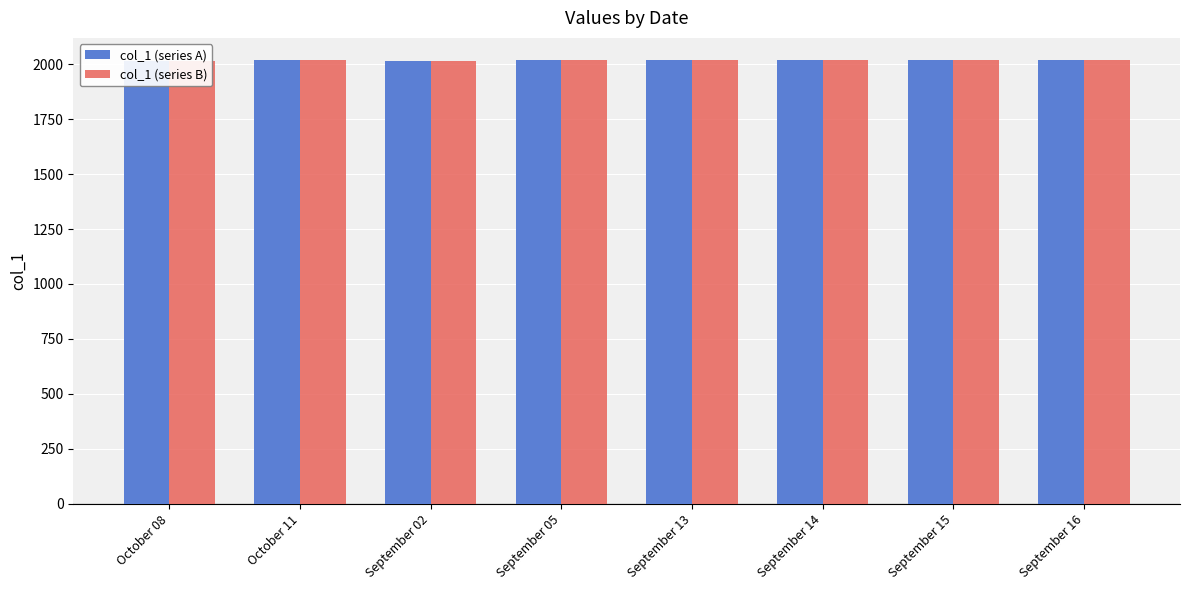

Reading right to left, transcribe all the data shown in this chart.

col_1 (series A): 2018	2018	2018	2018	2019	2016	2018	2016
col_1 (series B): 2018	2018	2018	2018	2019	2016	2018	2016